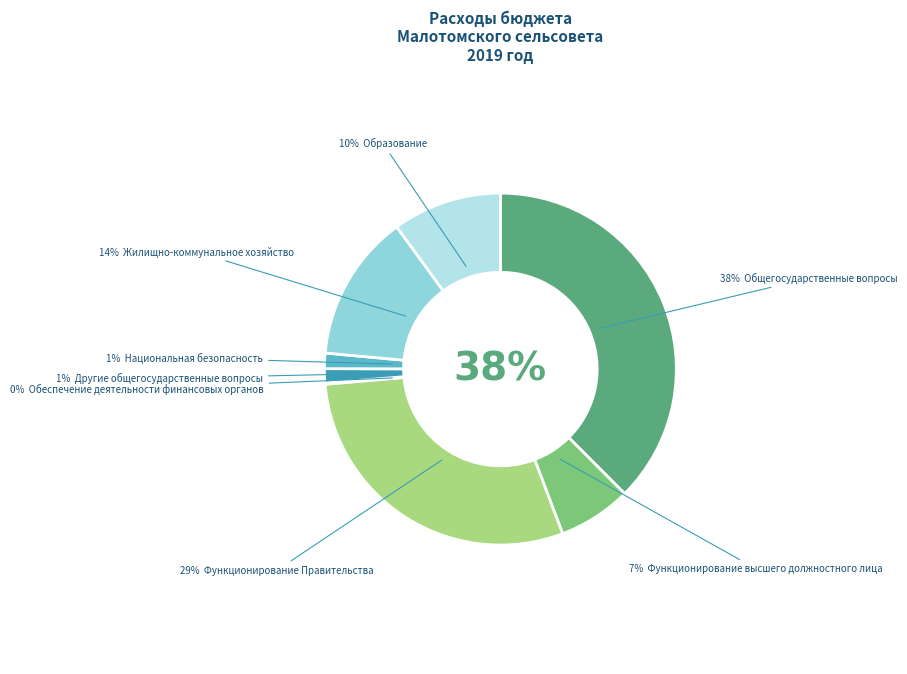

What portion of the pie excludes Другие общегосударственные вопросы?

98.7%